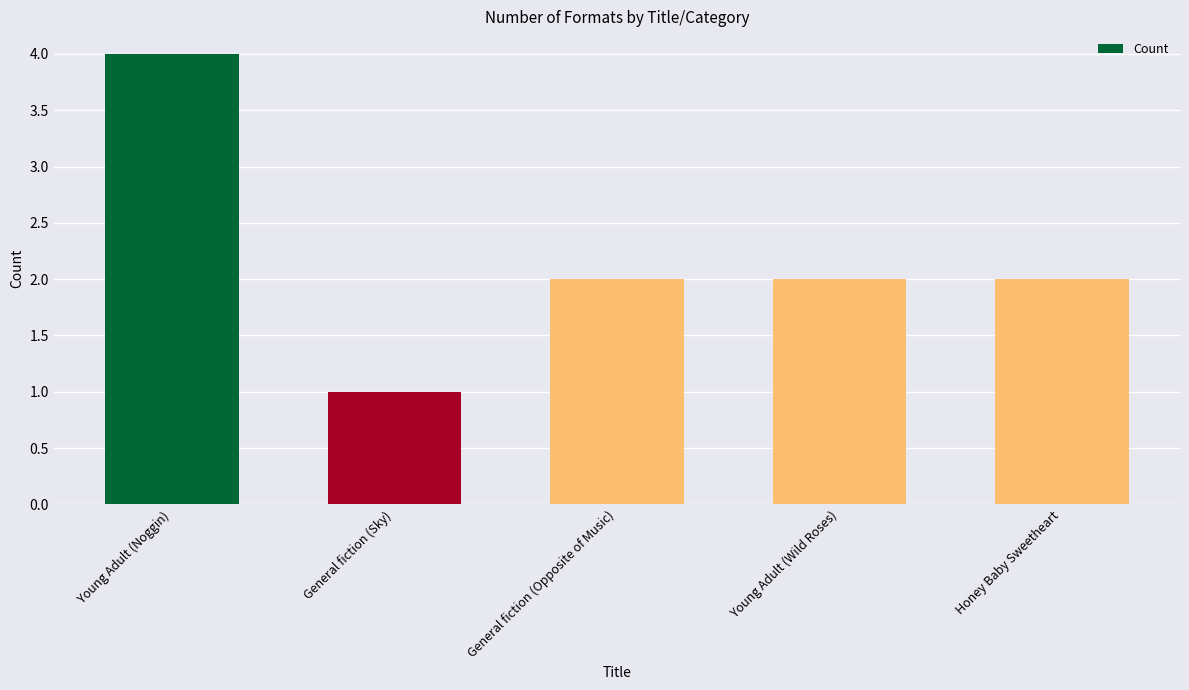

What is the greatest value displayed?

4